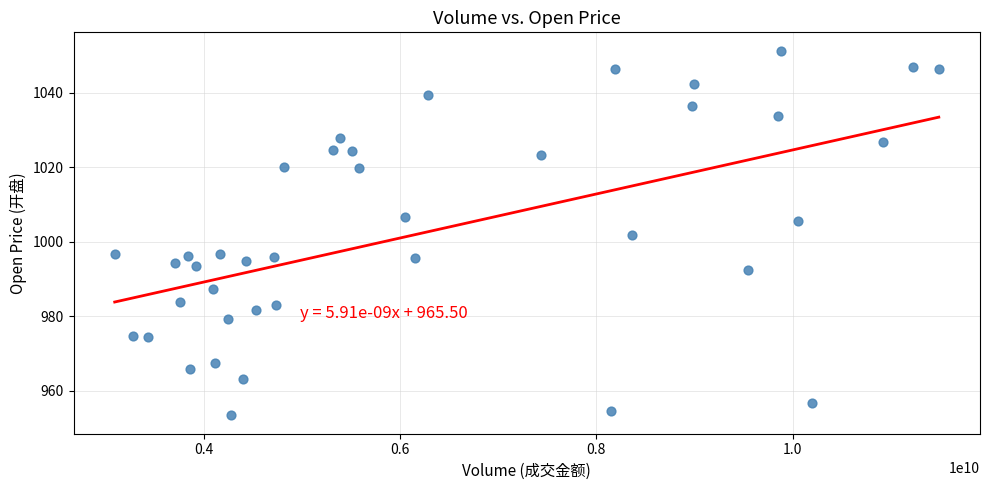

What is the range of Y values (max minus min)?

97.9